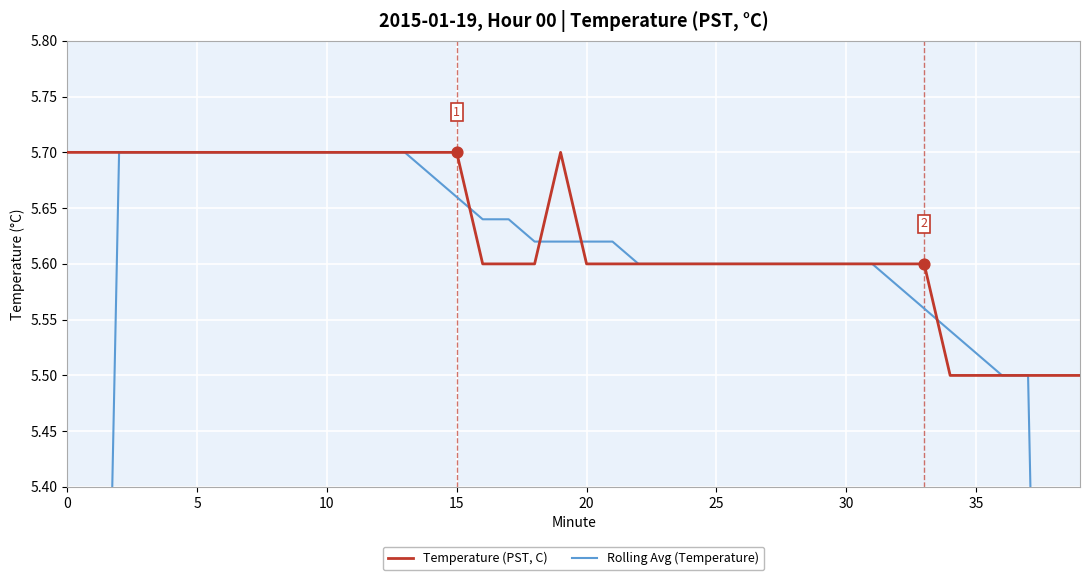

What is the highest value of the Temperature (PST, C) series?

5.7